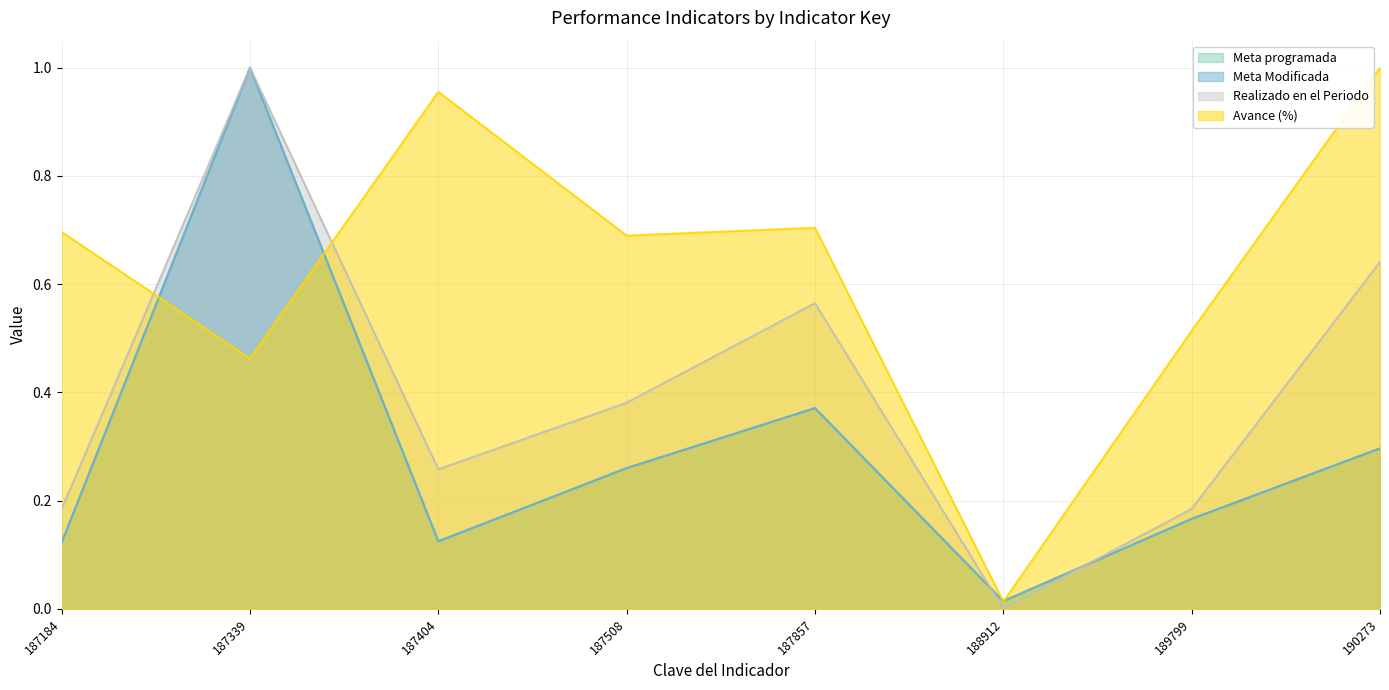

What is the total value across all series at 187184?

1.1